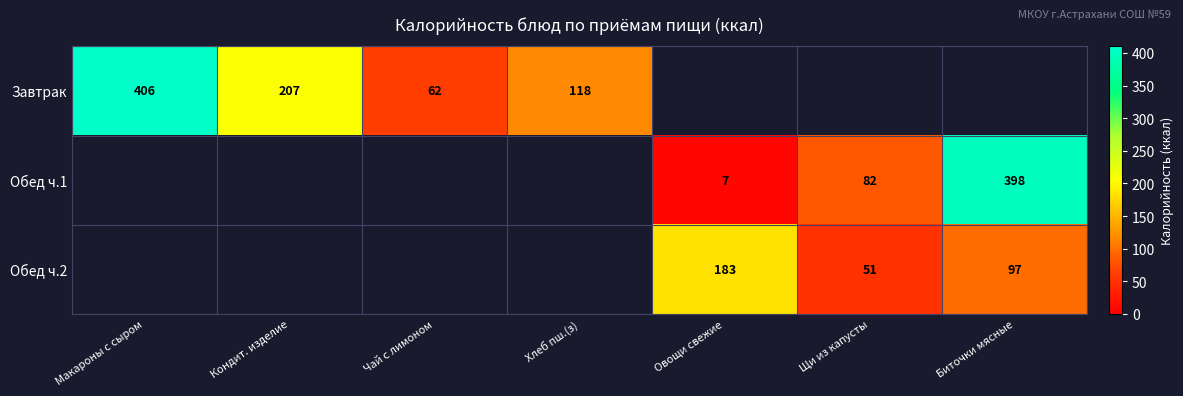

True or false: Обед ч.1 has a value of 7 at Овощи свежие.

True